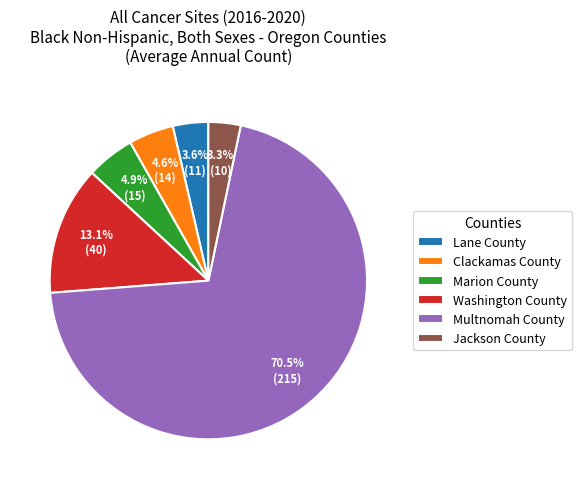

How many slices are in this pie chart?

6